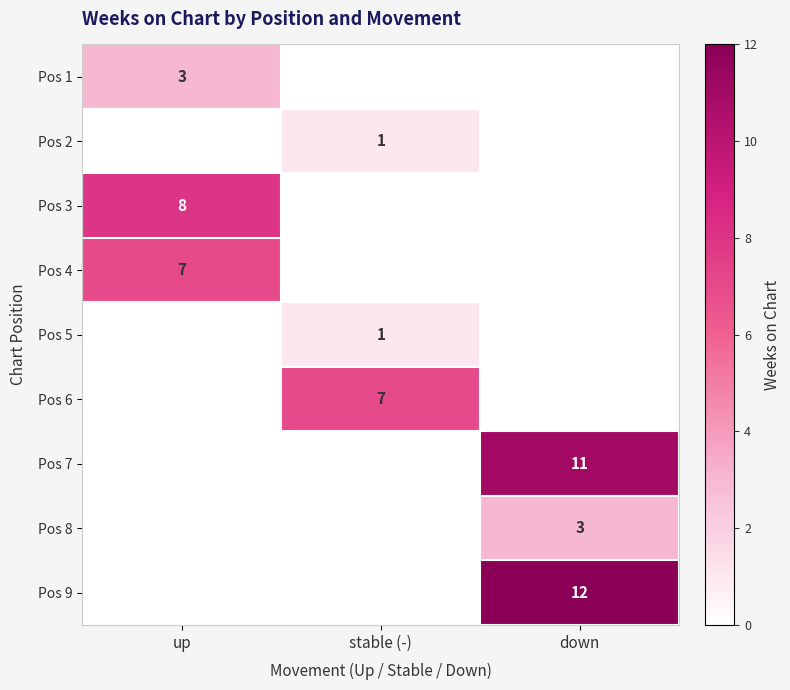

True or false: Pos 3 has a value of 5 at up.

False